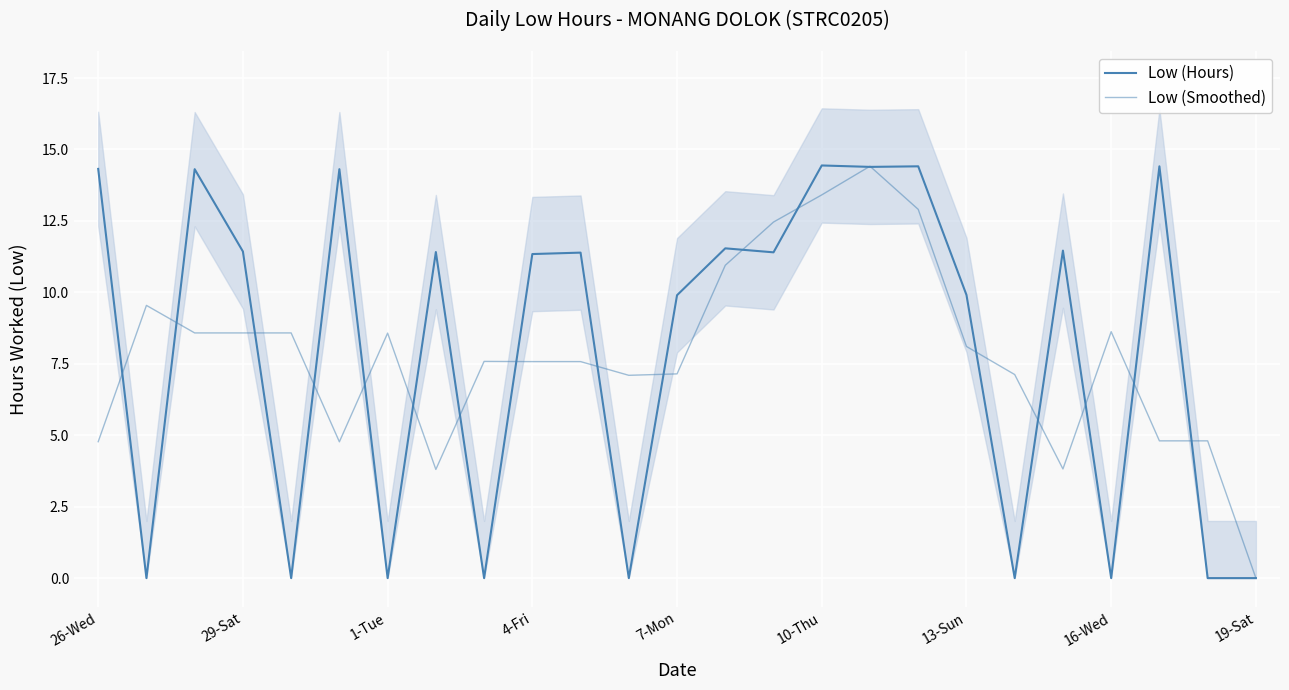

Which series ends up on top after the final intersection of Low (Smoothed) and Low (Hours)?

Low (Smoothed)